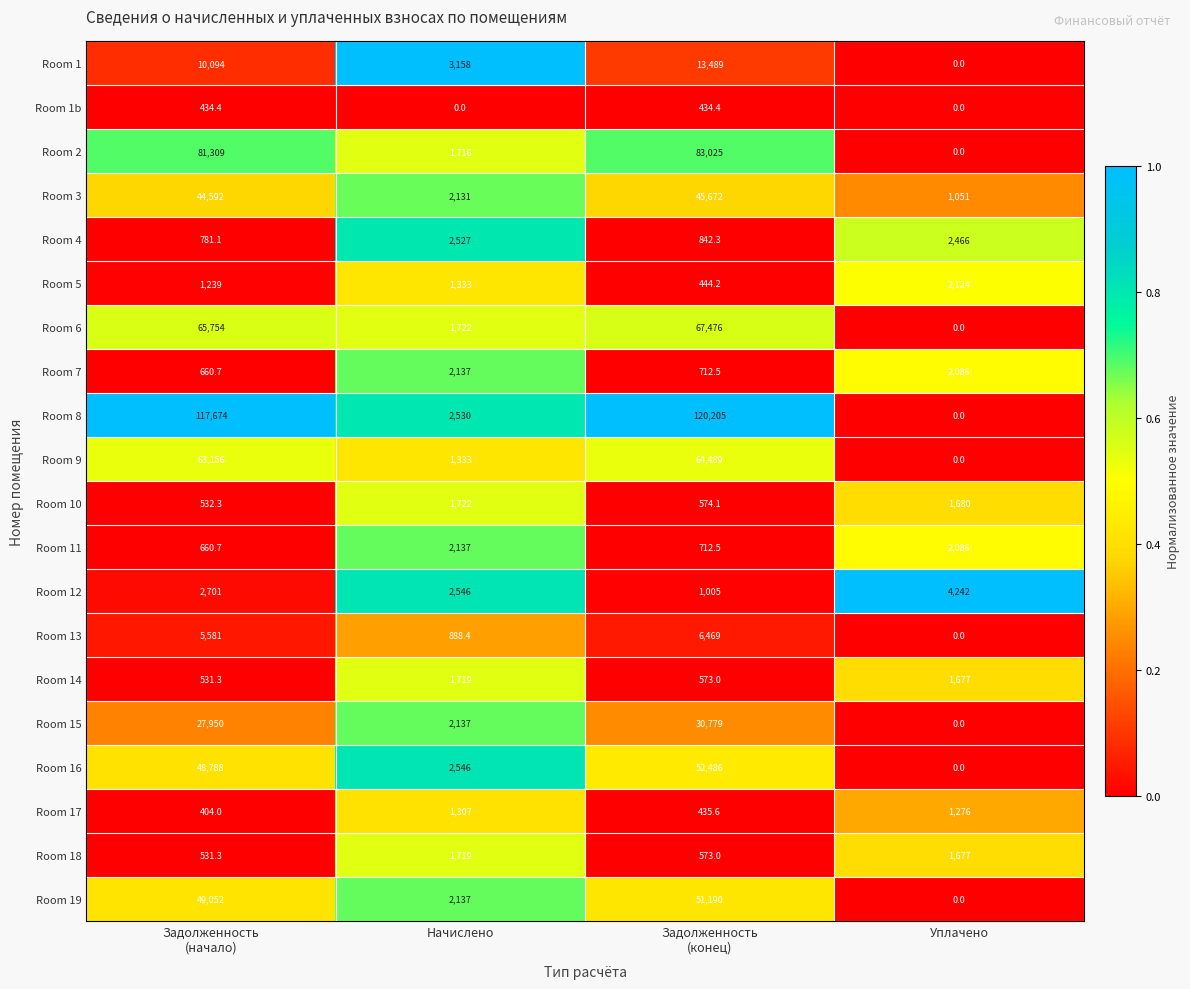

The value of Room 5 at Уплачено is 3132.0. True or false?

False